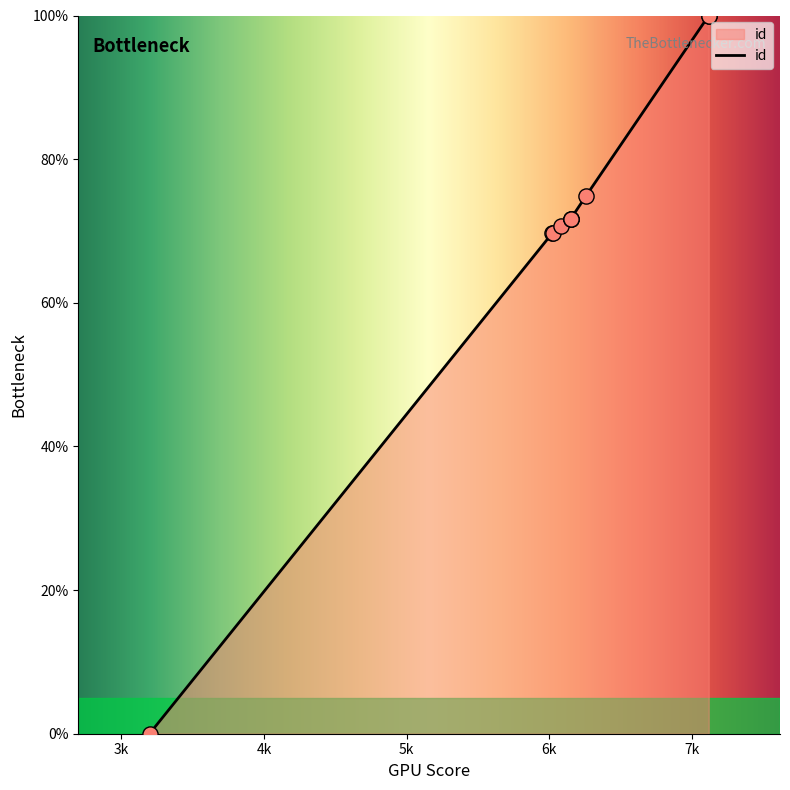

Approximately how many times larger is the value at 7120 compared to 6151?

1.4